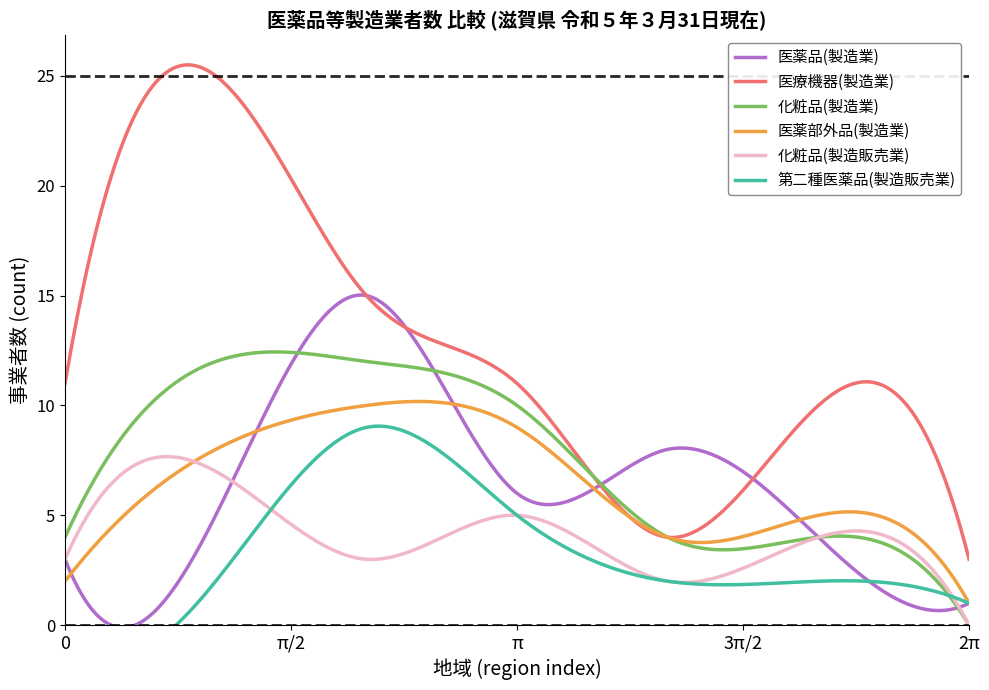

What is the maximum value for 医薬部外品(製造業)?

10.2